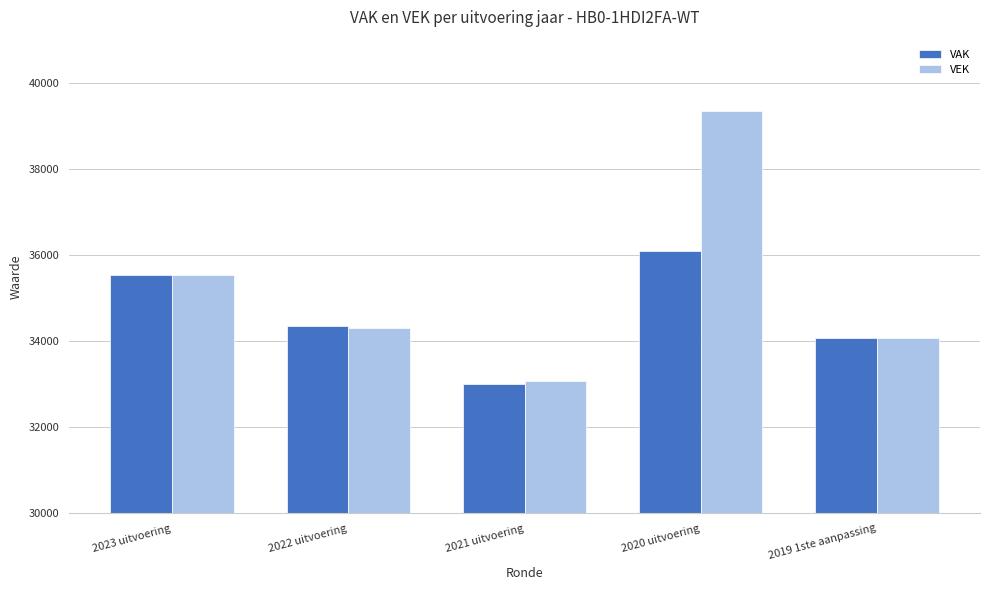

Which category has the lowest value across all series?

2021 uitvoering